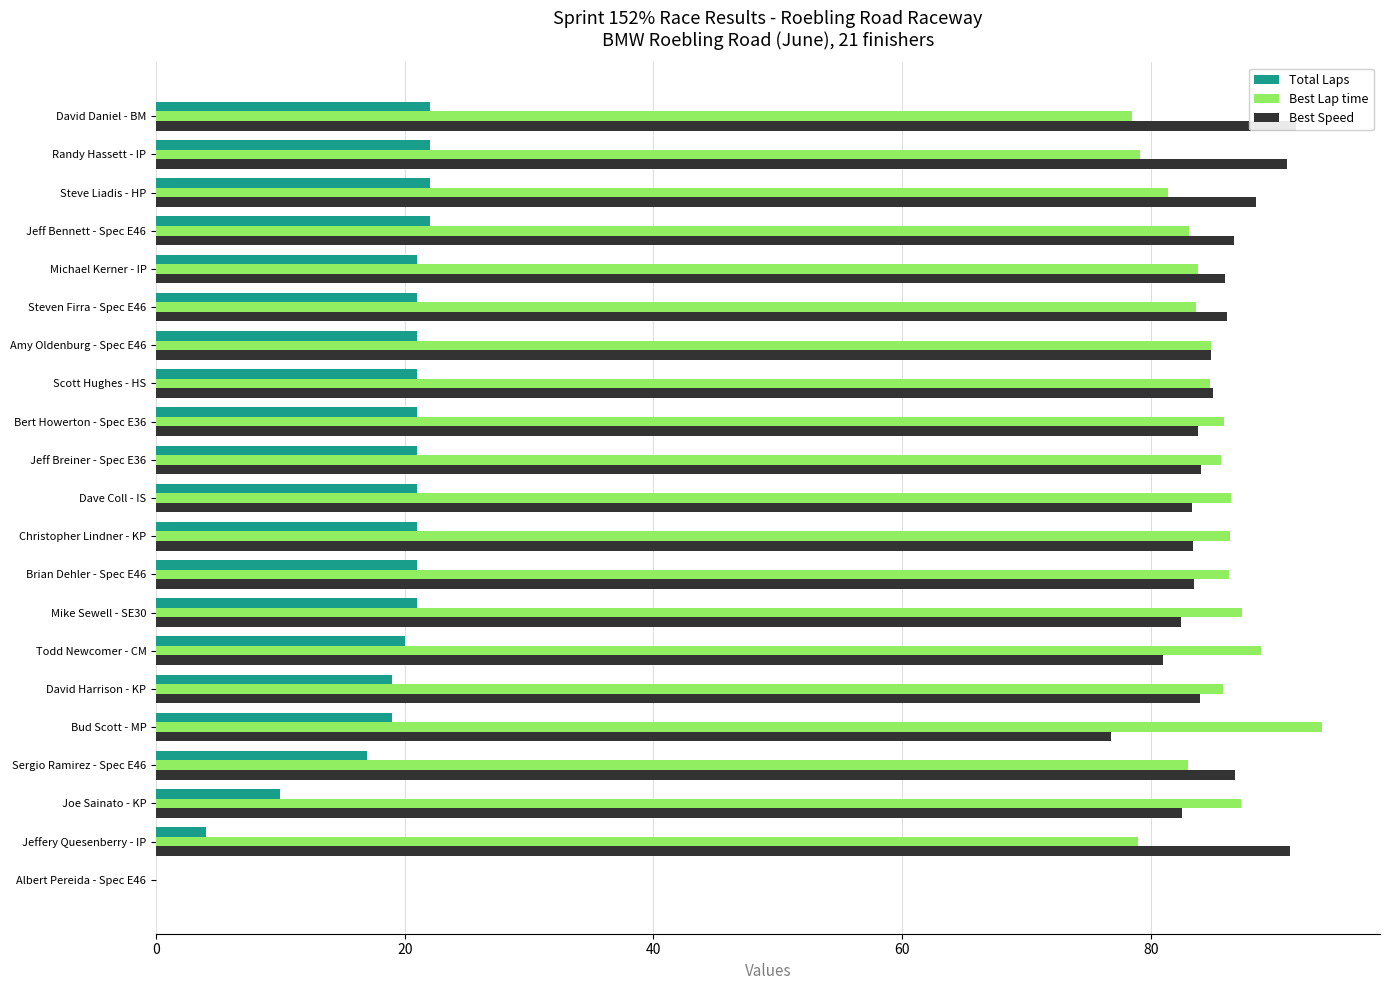

Which series changed the most between Amy Oldenburg - Spec E46 and Mike Sewell - SE30?

Best Lap time